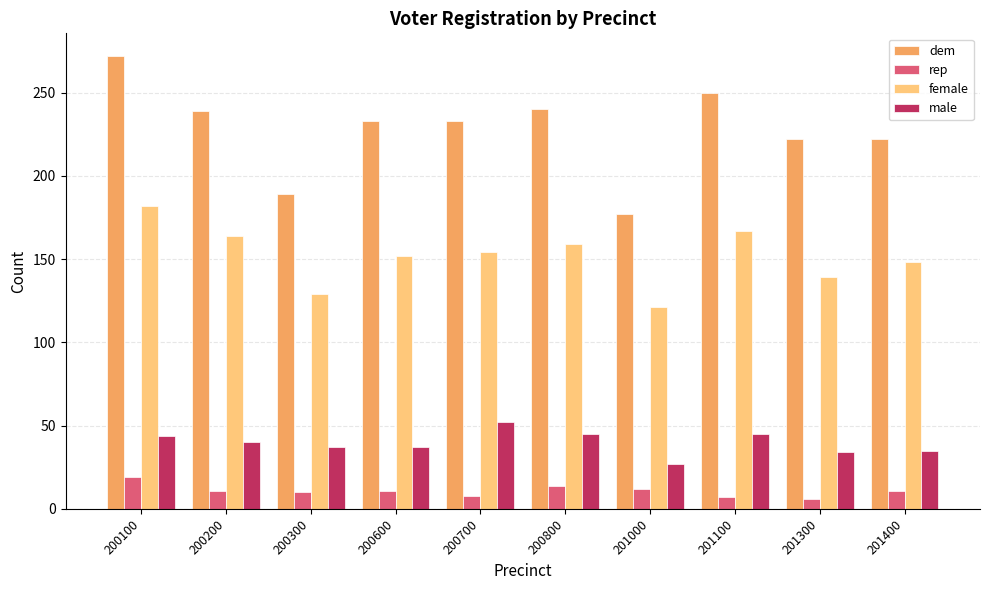

Is it true that male equals 44 at 200100?

True